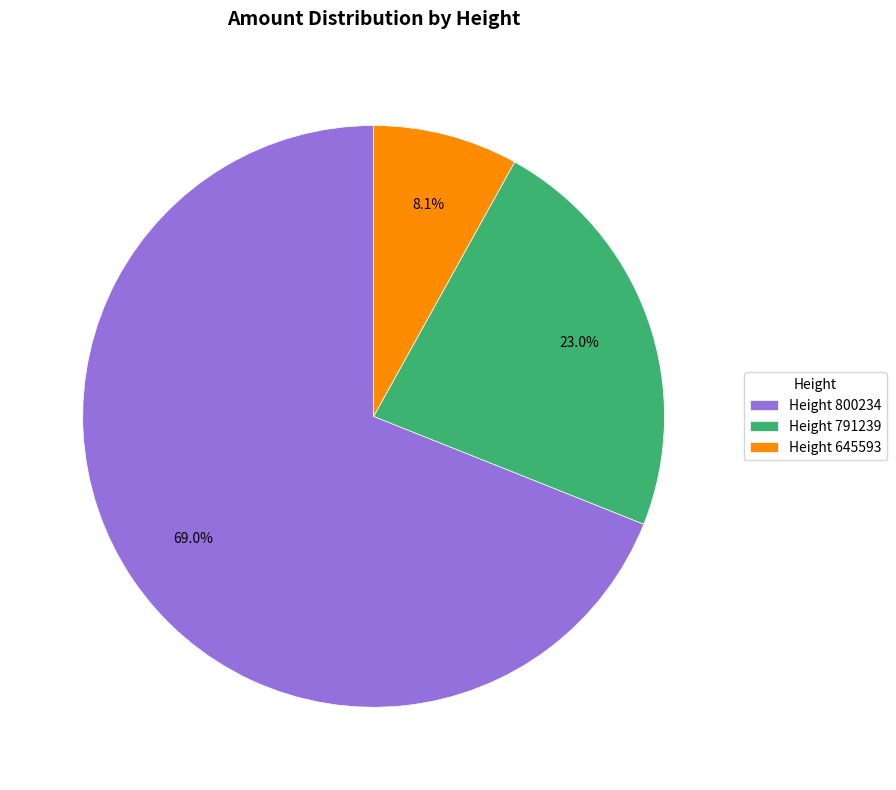

Is there a majority slice in this chart?

Yes